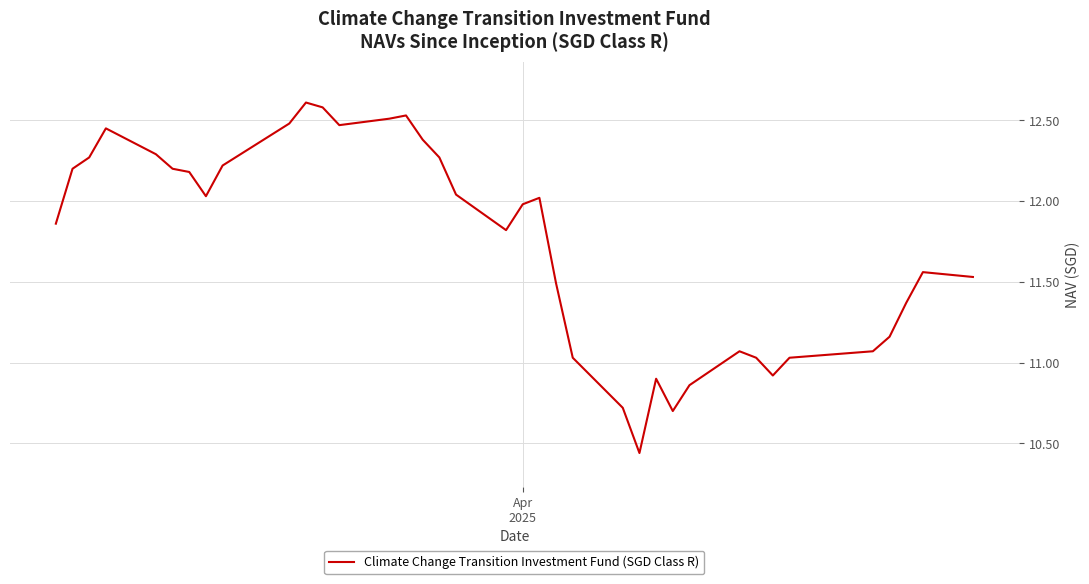

What is the greatest value displayed?

12.6